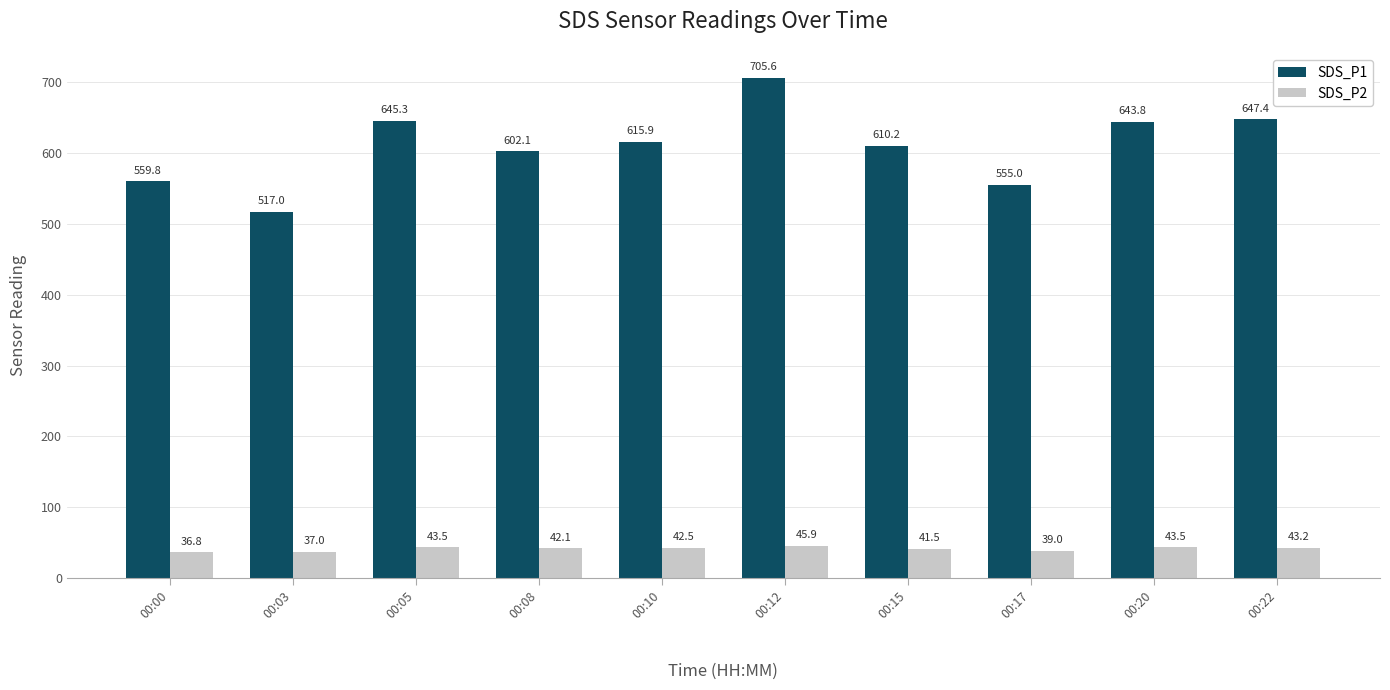

What is the difference between the highest and lowest values at 00:20?

600.2